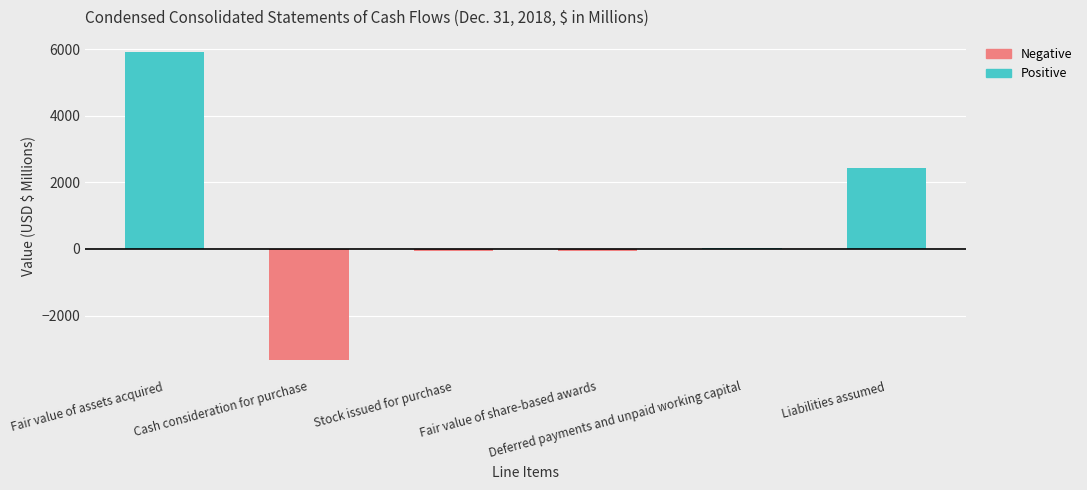

Is it true that Positive equals 4116.4 at Fair value of share-based awards?

False